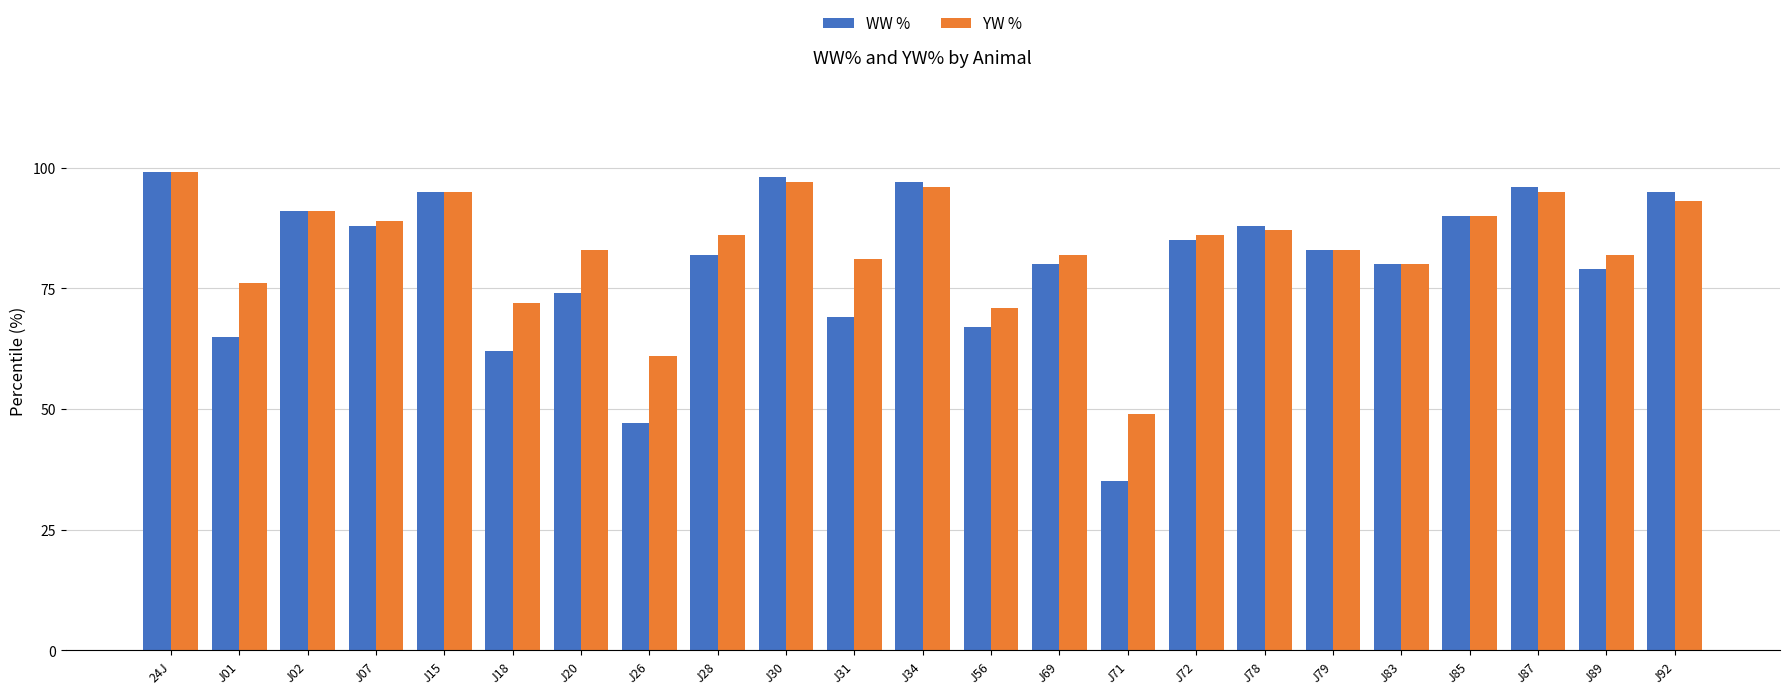

What is the minimum value for YW %?

49